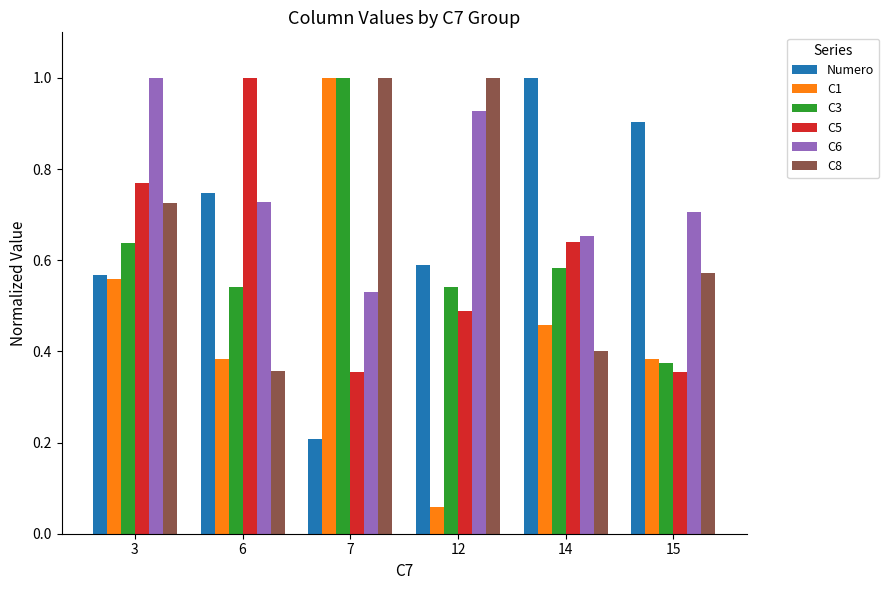

What is the sum of all C1 values?

2.8